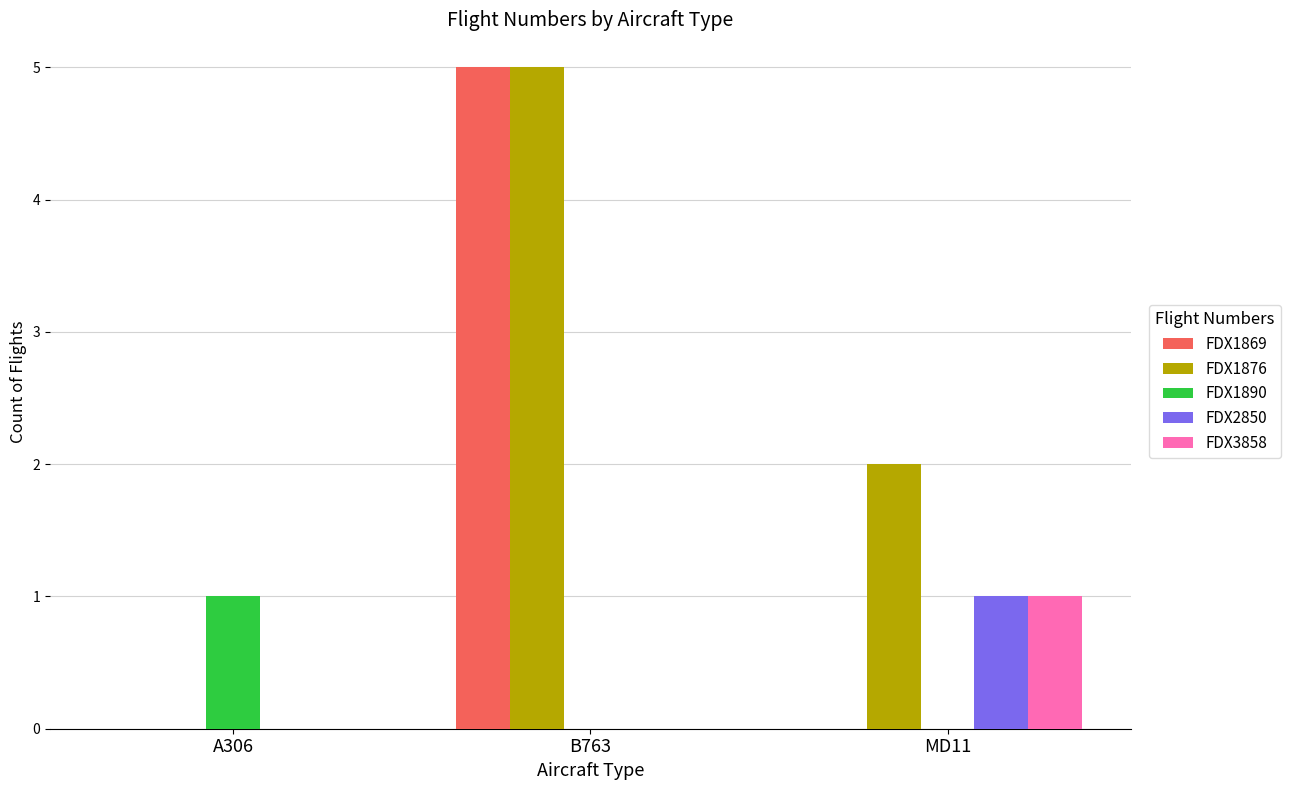

What is the greatest value displayed?

5